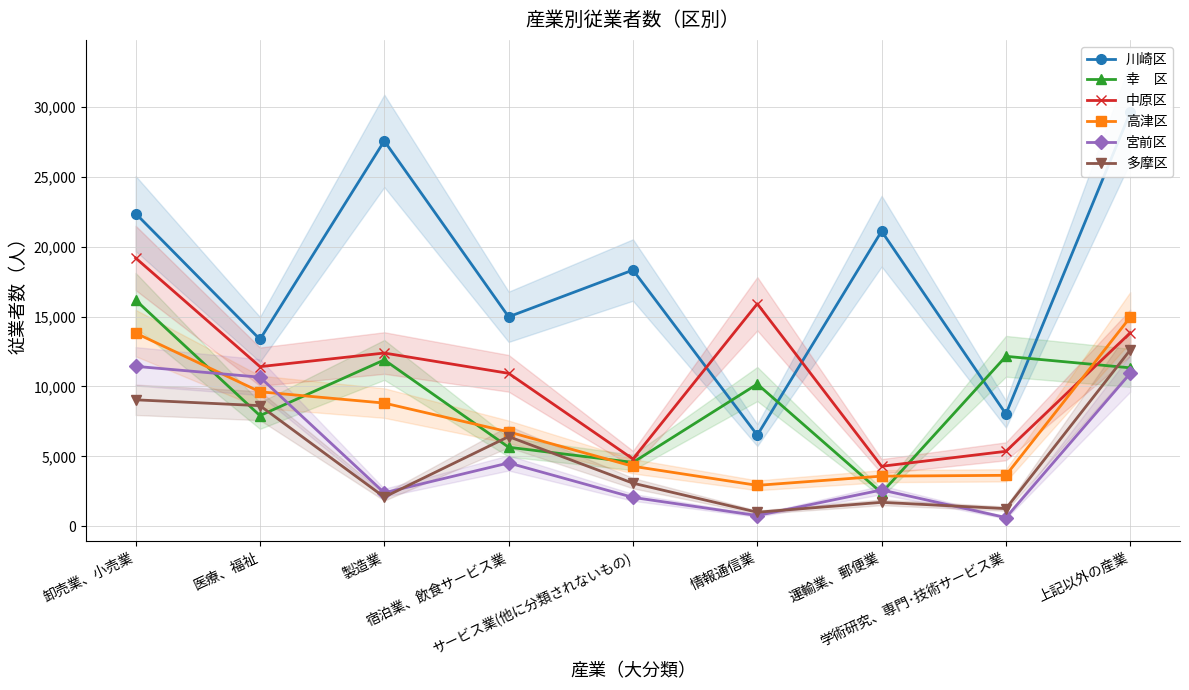

What is the difference between the maximum and minimum values in the 川崎区 series?

23084